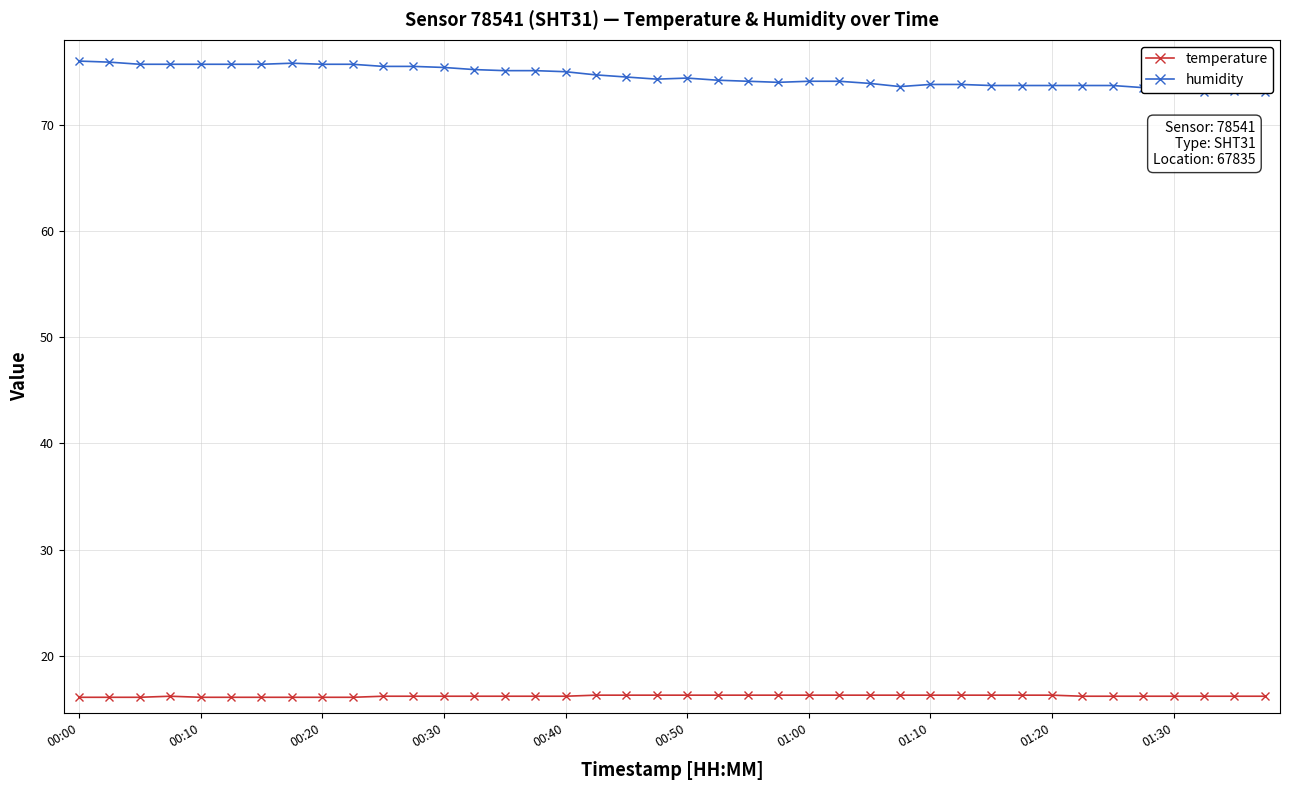

Is this an area chart (filled region under the line)?

No